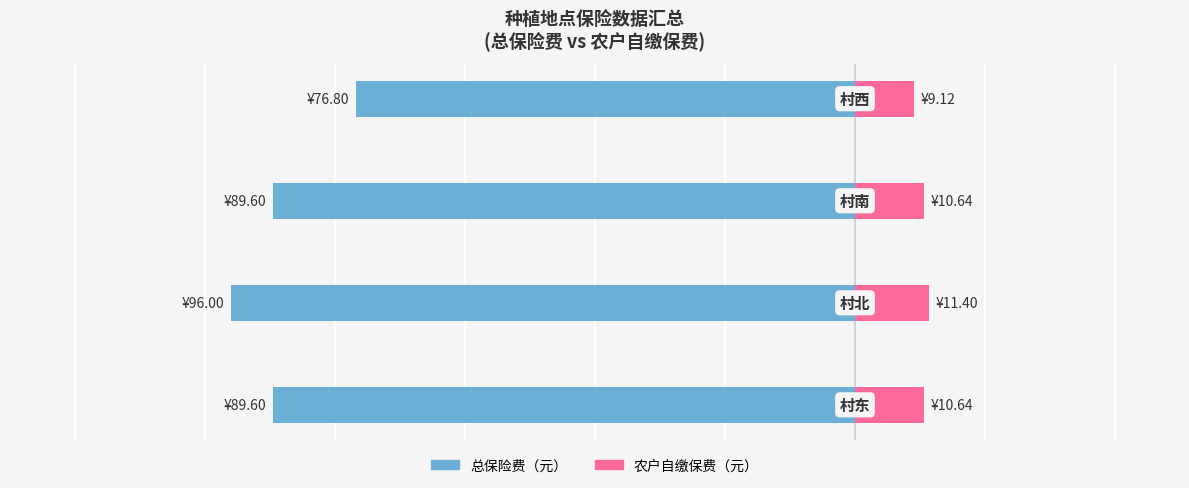

Are the bars horizontal?

Yes